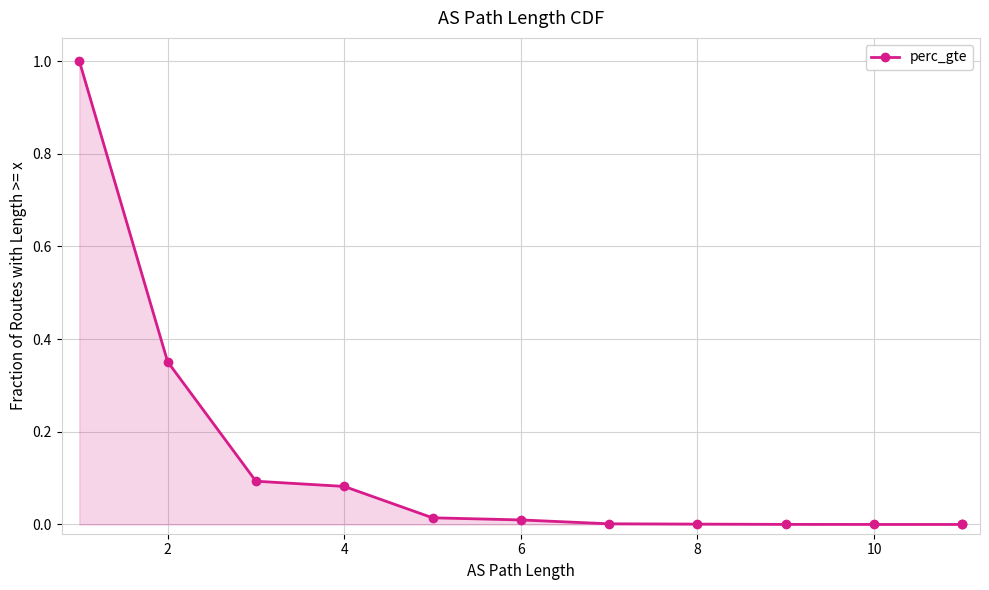

Which has a higher value, 2 or 10?

2